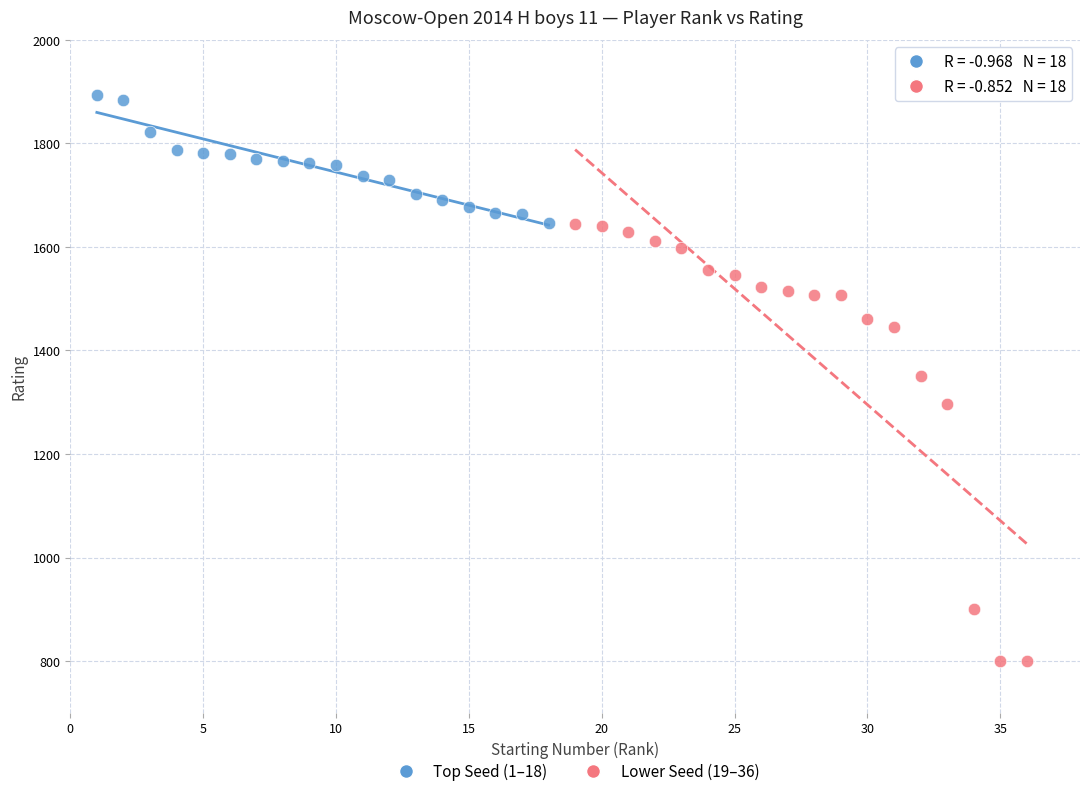

Which series has the largest Y range (max minus min)?

Lower Seed (19–36)